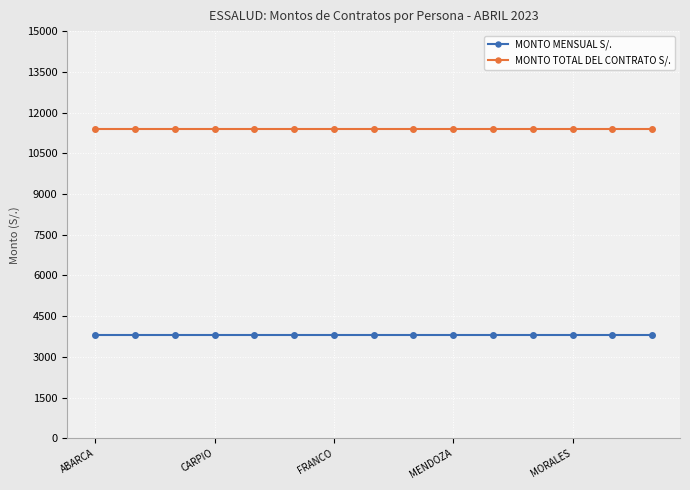

What is the highest value of the MONTO MENSUAL S/. series?

3800